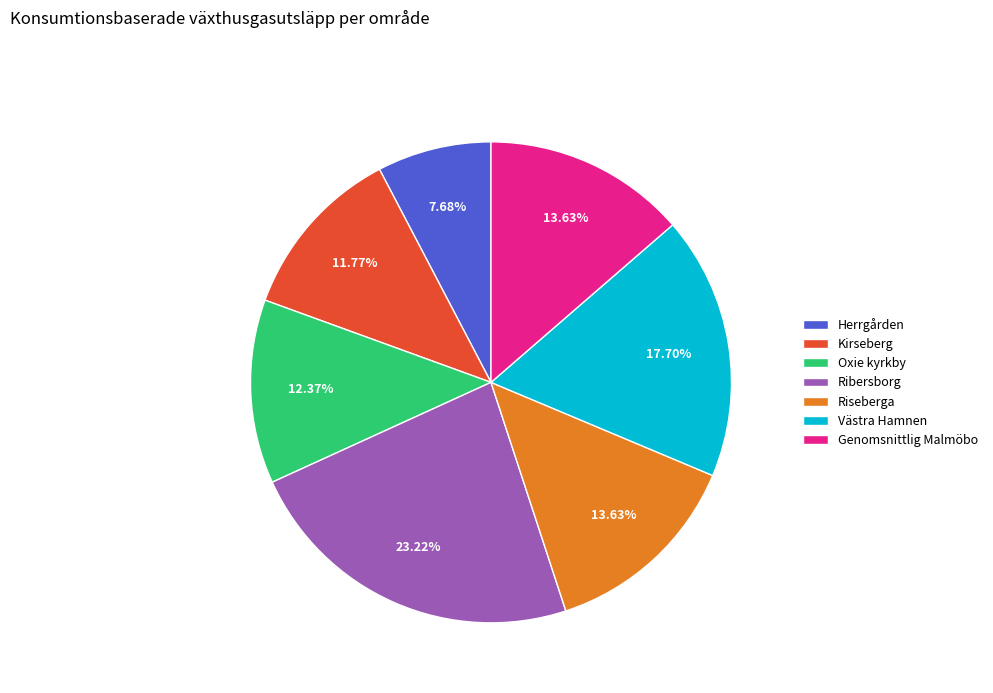

What is the ratio of the value at Ribersborg to the value at Genomsnittlig Malmöbo?

1.7